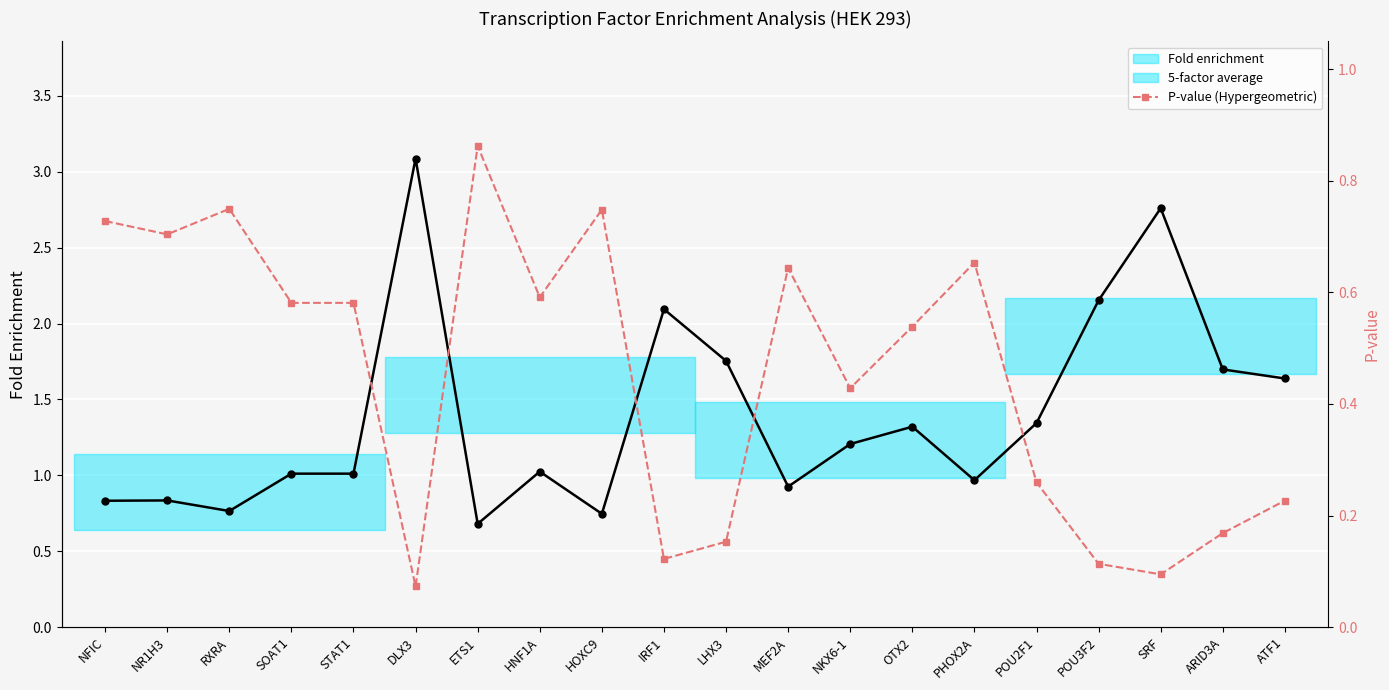

At which label is Fold enrichment closest to 1?

SOAT1